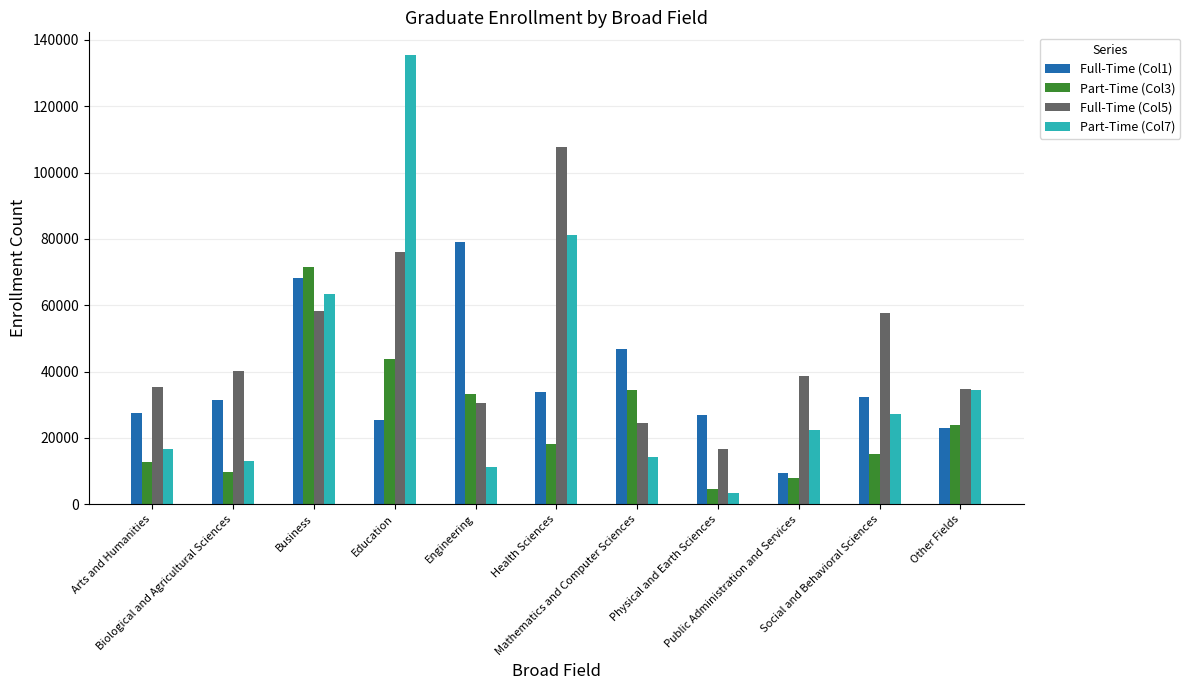

What is the highest value of the Full-Time (Col5) series?

107806